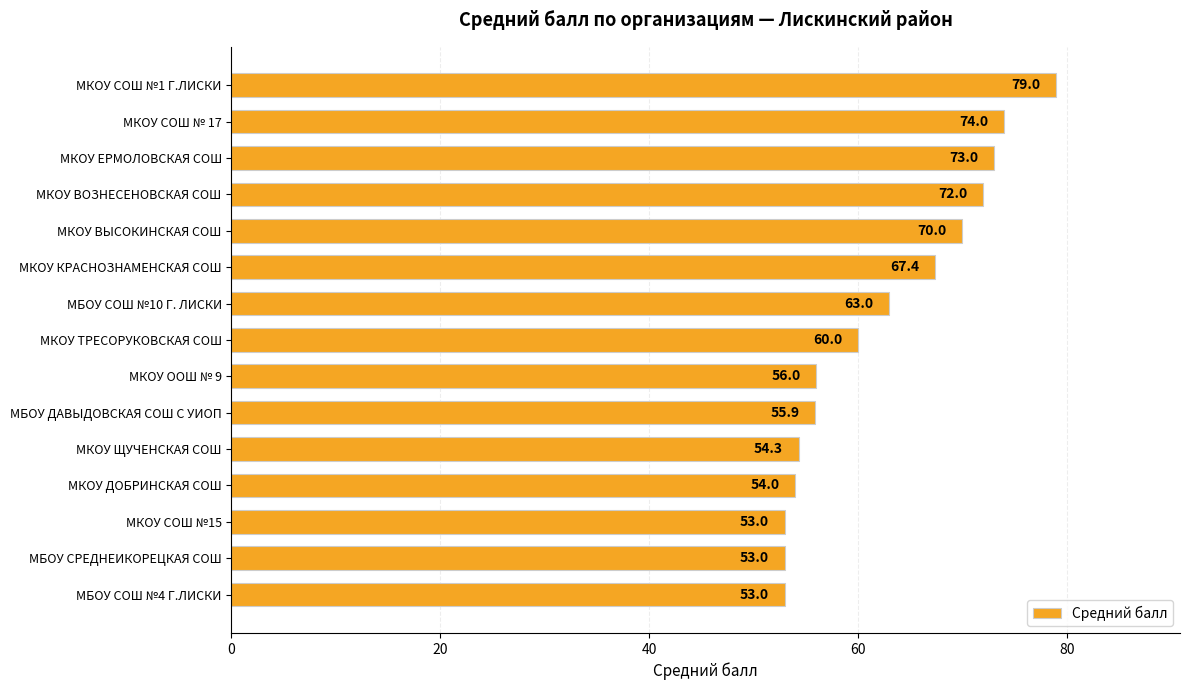

What is the difference between the maximum and second lowest values?

26.0